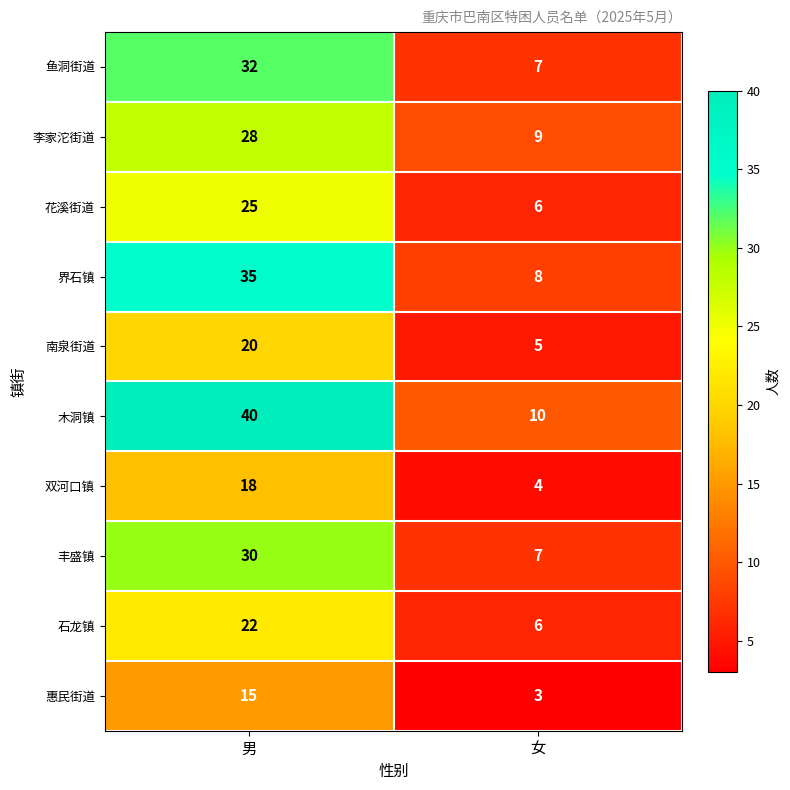

The value of 丰盛镇 at 女 is 7. True or false?

True